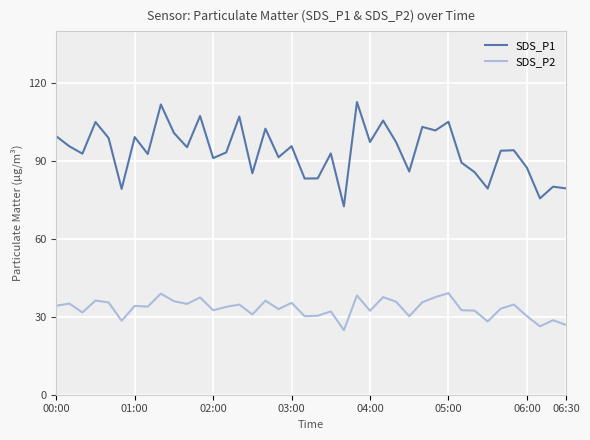

Rank the series by their maximum value, from lowest to highest.

SDS_P2, SDS_P1